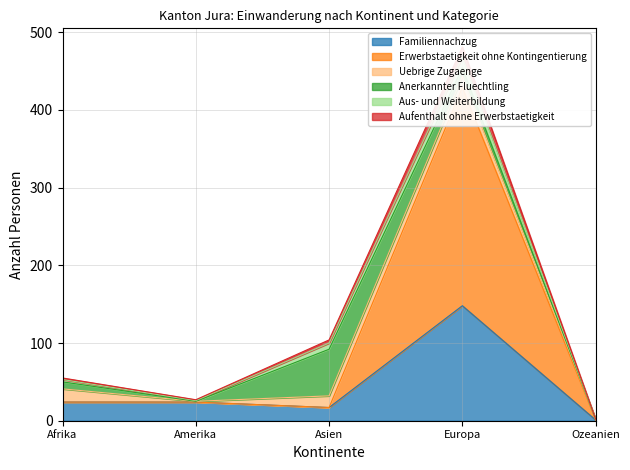

What is the difference between the Aufenthalt ohne Erwerbstaetigkeit values at Afrika and Amerika?

28